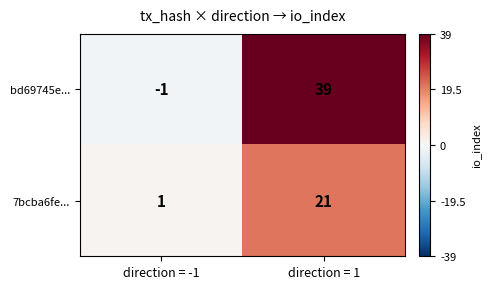

At which label does bd69745e... reach its peak?

direction = 1